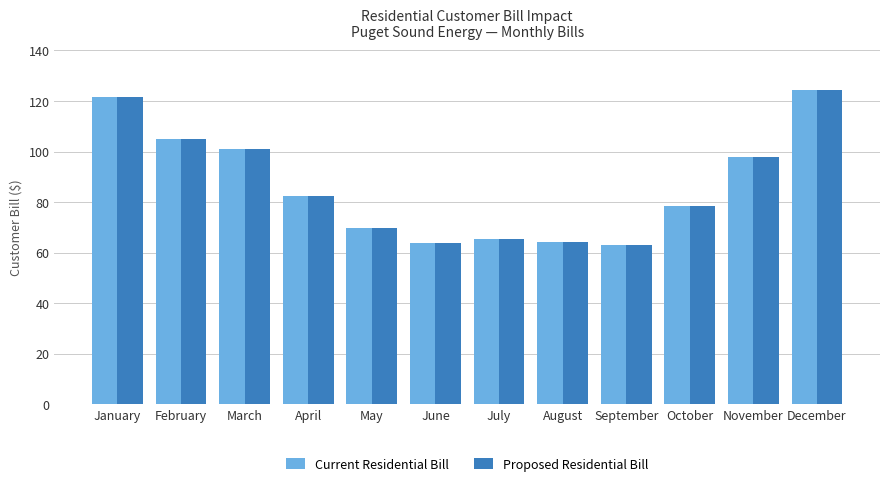

How many categories are shown in the chart?

12